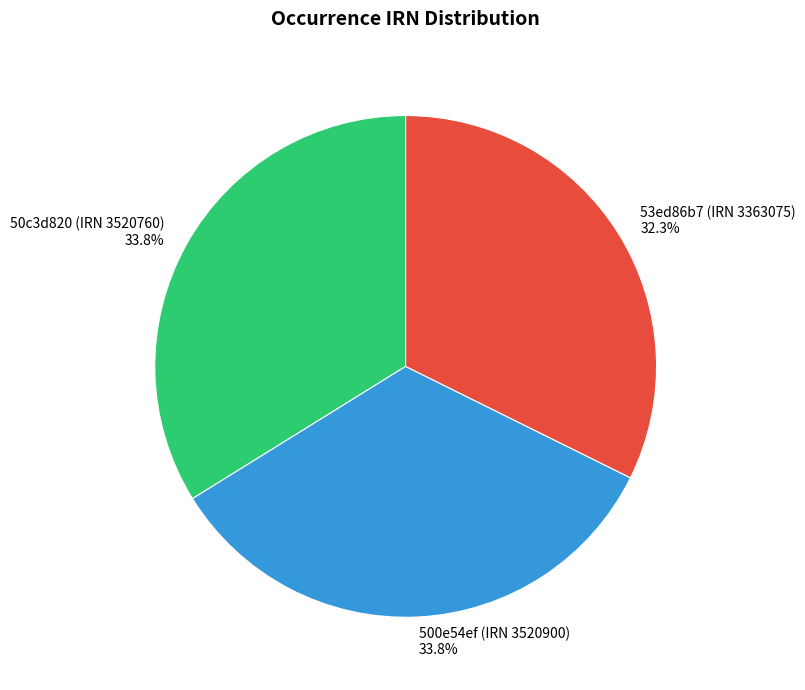

Is there any slice that represents more than half of the pie?

No